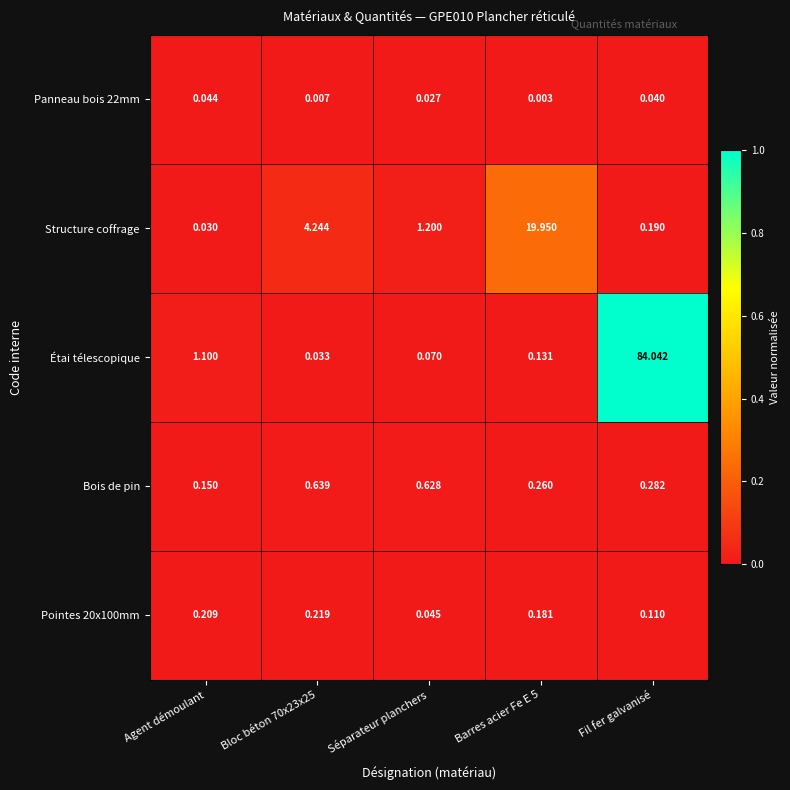

Is the value of Structure coffrage at Agent démoulant greater than the value of Bois de pin at Agent démoulant?

No